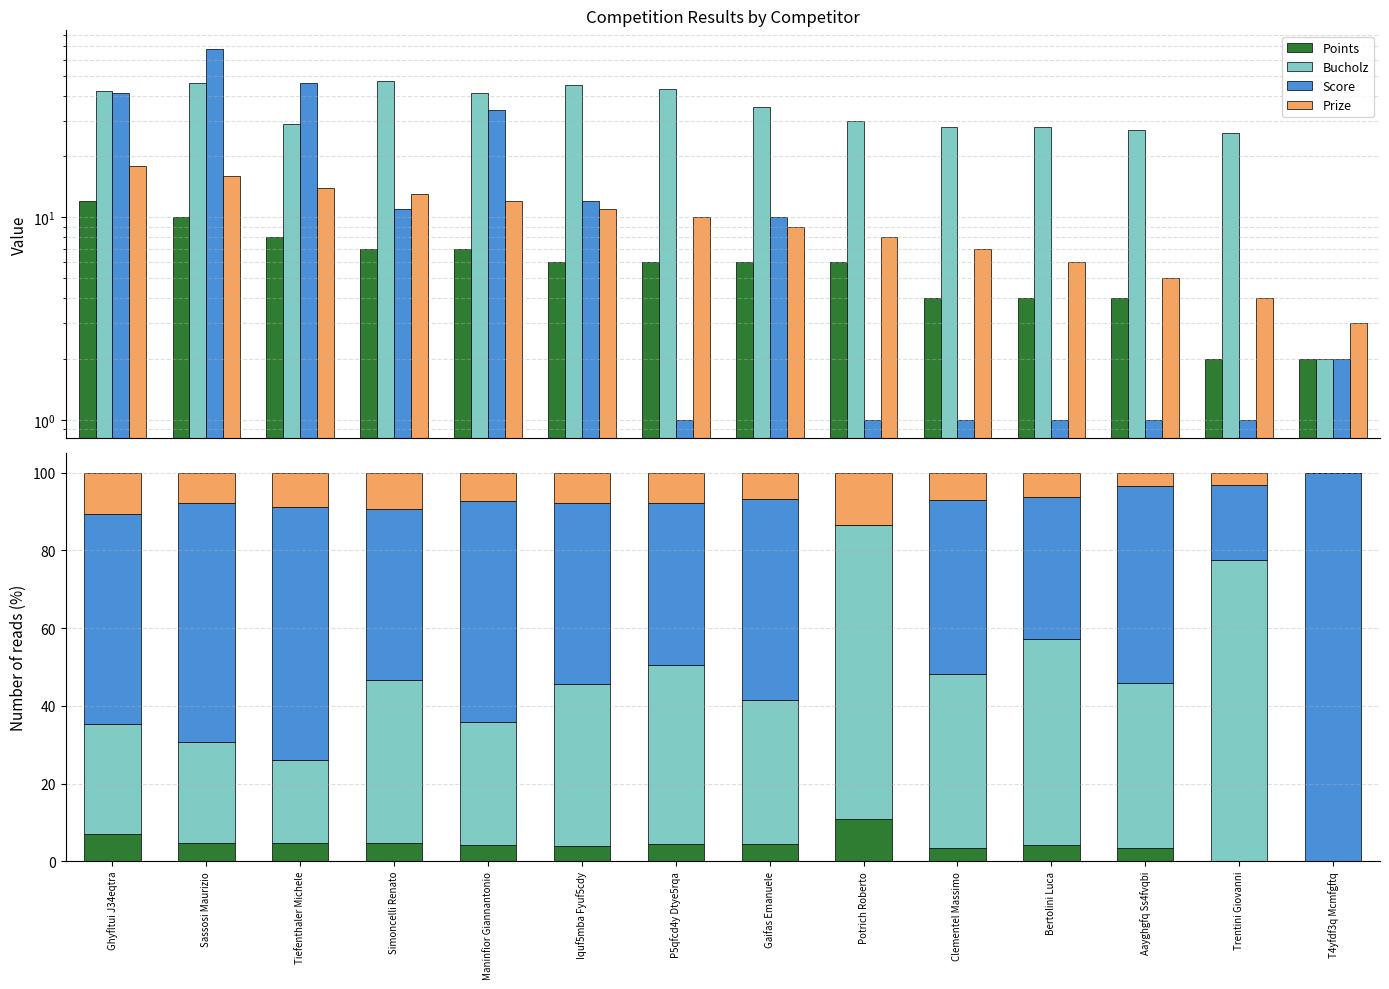

The Prize series shows 9.1 at Gaifas Emanuele. True or false?

False